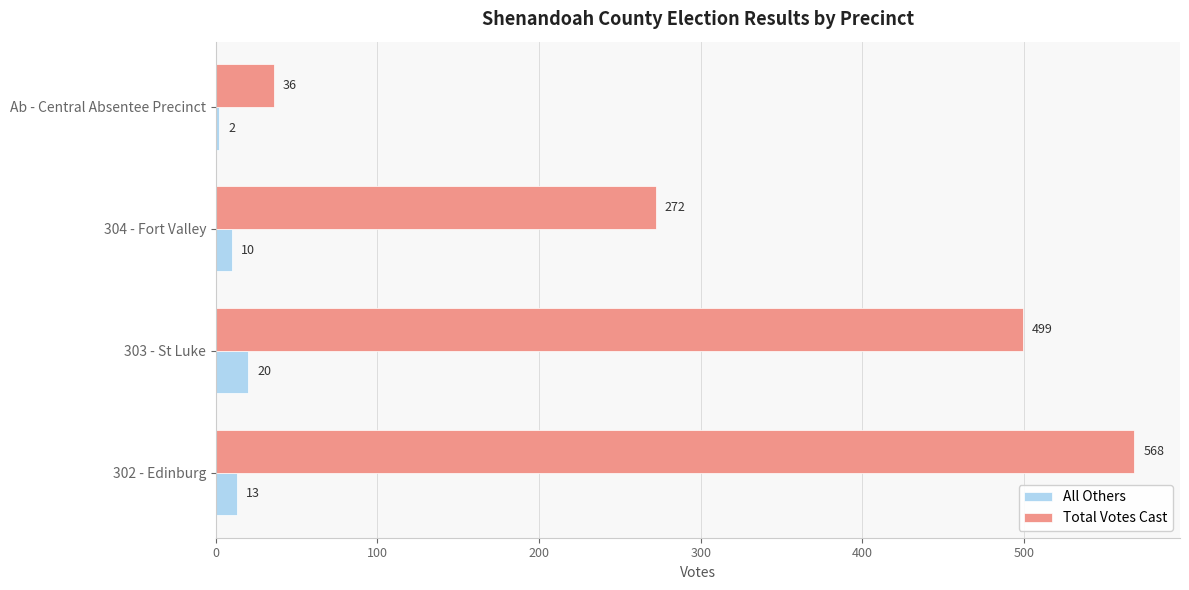

At which category is the sum across all series the highest?

302 - Edinburg